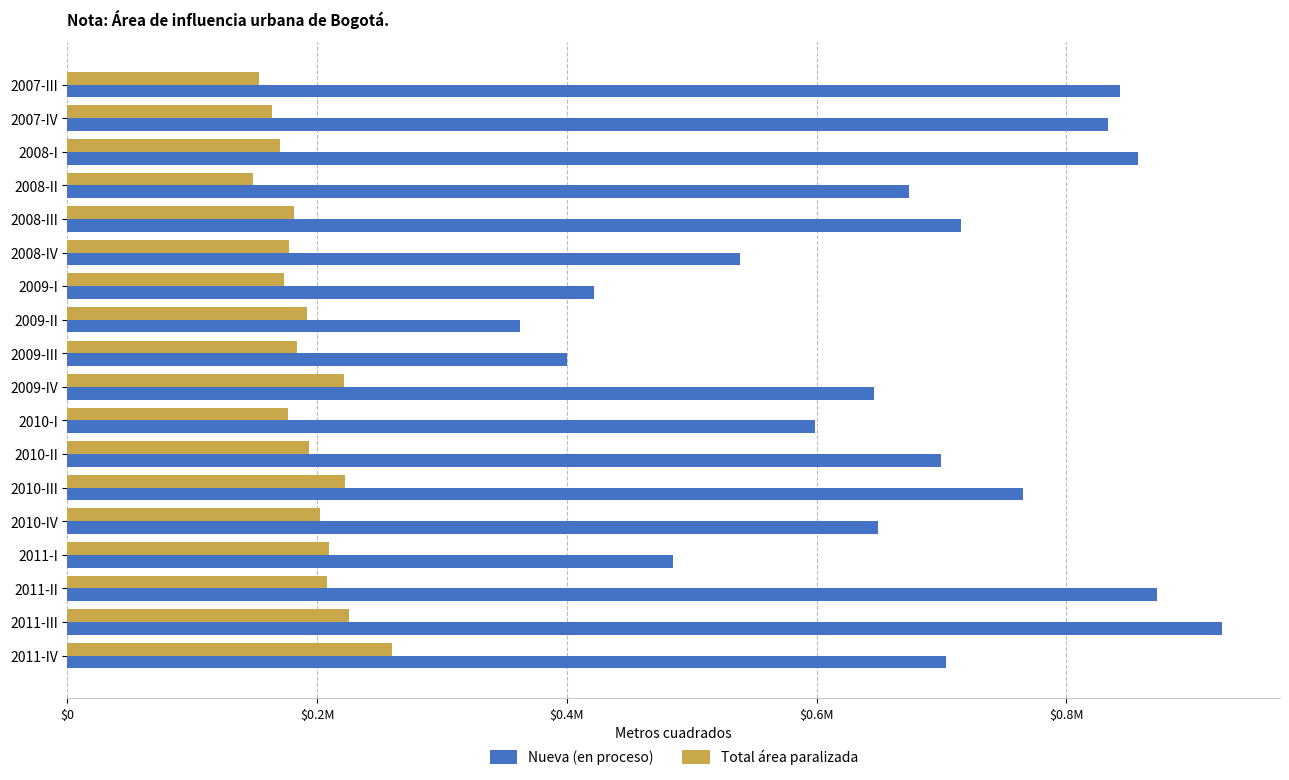

Reading left to right, extract all data points from this chart.

Nueva (en proceso): 843054	833097	857721	674203	715974	538582	421504	362626	400097	646045	598842	699999	765479	649050	485067	872920	925014	704119
Total área paralizada: 153392	163830	169872	148522	181722	177143	173160	192214	184115	221754	176248	193203	222568	202150	209361	207551	225532	259787